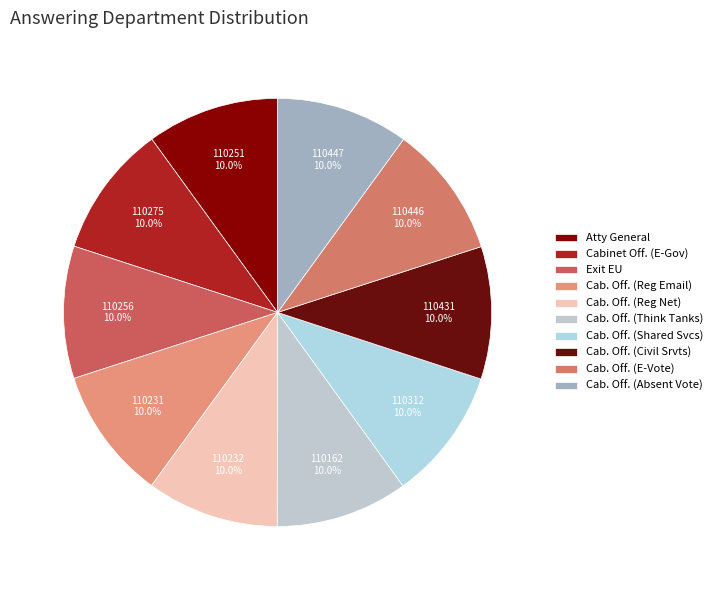

How many segments does this pie chart have?

10